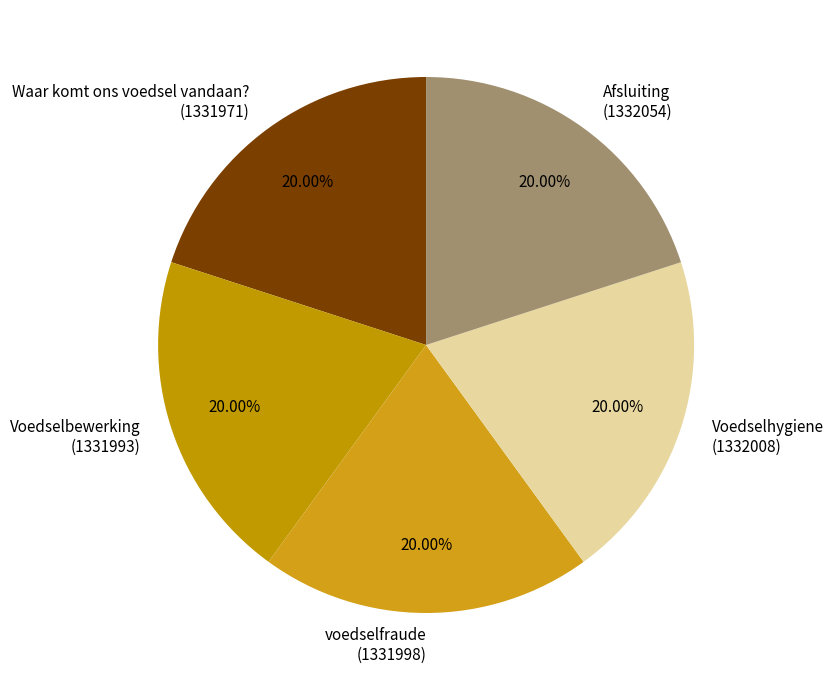

Does any single category account for the majority?

No